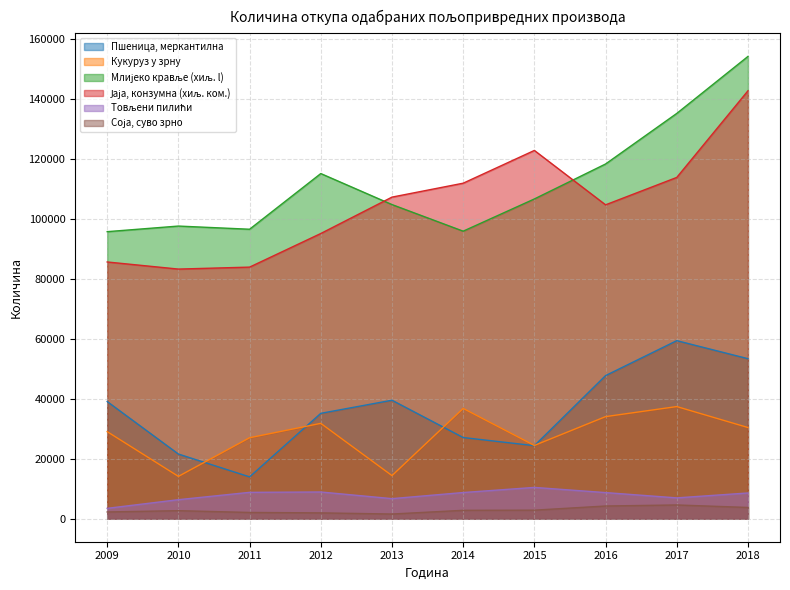

True or false: Товљени пилићи has more than 1 points higher than both neighbors.

True